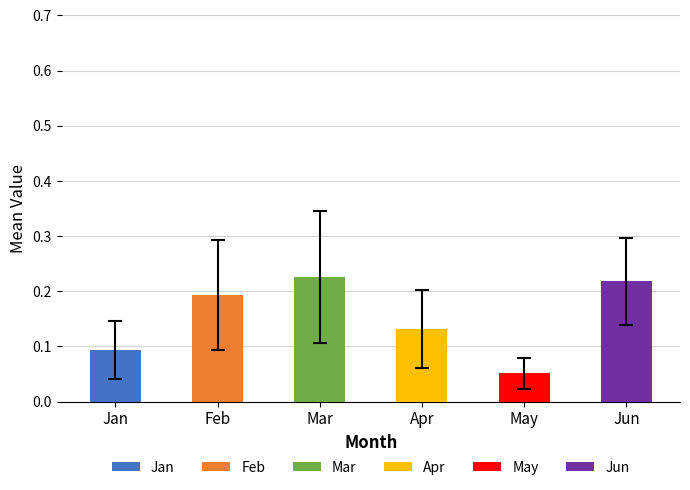

Is the value of Feb at pct95 greater than the value of Apr at pct25?

Yes